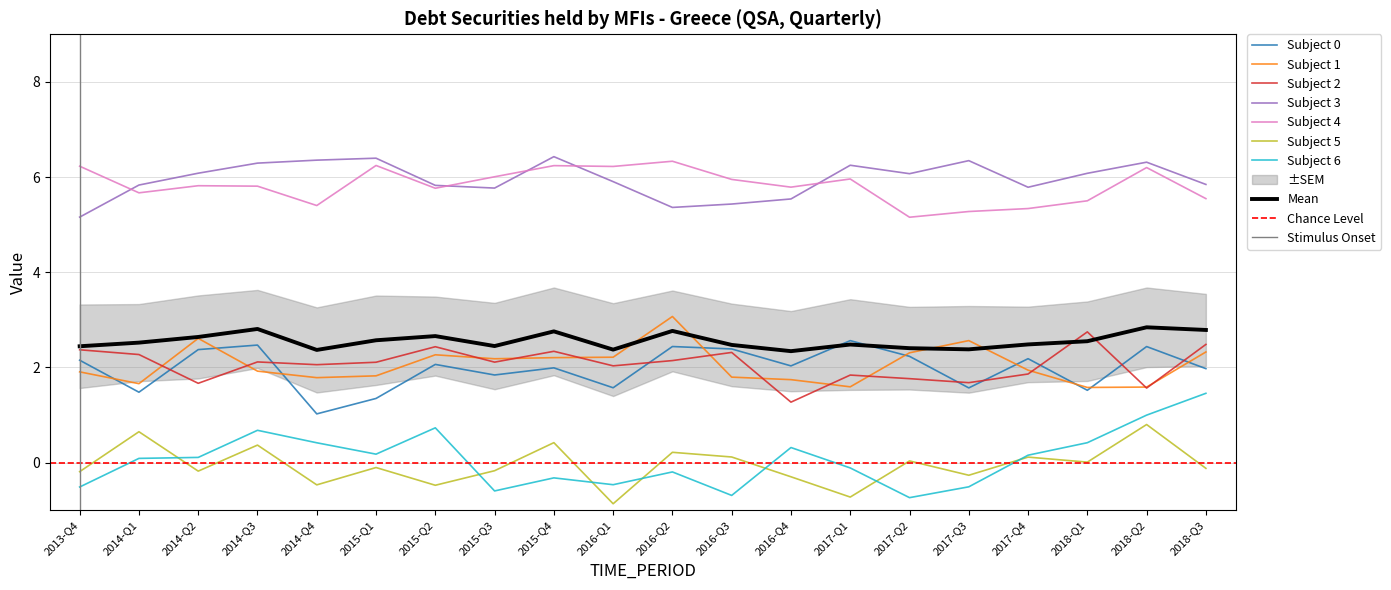

Between 2014-Q3 and 2014-Q1, which is larger?

2014-Q3